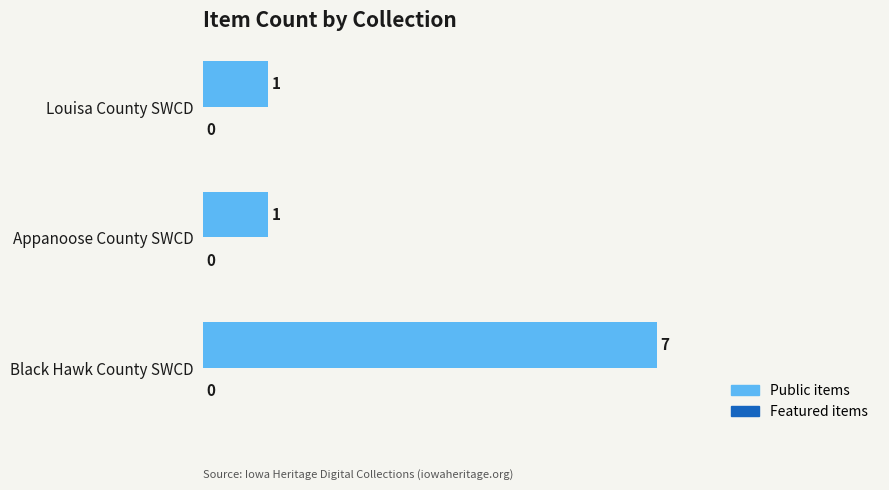

What is the difference between the values at Black Hawk County SWCD and Appanoose County SWCD?

6